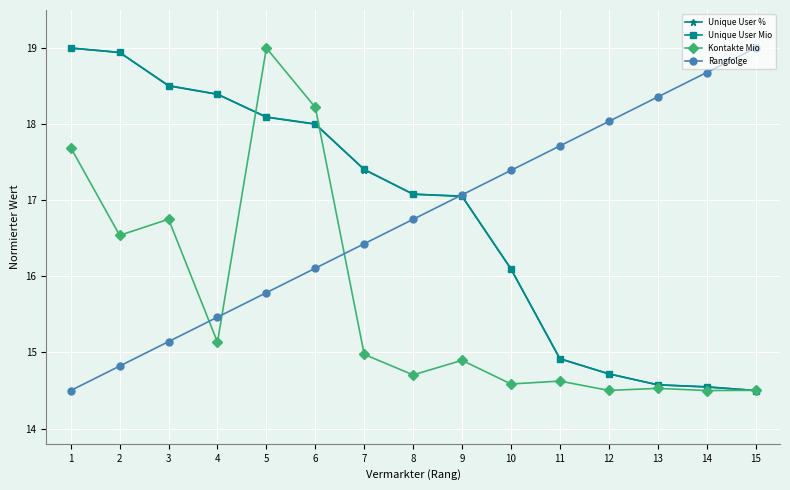

Reading right to left, list all the values displayed in this chart.

Unique User %: 15=14.5	14=14.5	13=14.6	12=14.7	11=14.9	10=16.1	9=17.1	8=17.1	7=17.4	6=18.0	5=18.1	4=18.4	3=18.5	2=18.9	1=19.0
Unique User Mio: 15=14.5	14=14.5	13=14.6	12=14.7	11=14.9	10=16.1	9=17.1	8=17.1	7=17.4	6=18.0	5=18.1	4=18.4	3=18.5	2=18.9	1=19.0
Kontakte Mio: 15=14.5	14=14.5	13=14.5	12=14.5	11=14.6	10=14.6	9=14.9	8=14.7	7=15.0	6=18.2	5=19.0	4=15.1	3=16.8	2=16.5	1=17.7
Rangfolge: 15=19.0	14=18.7	13=18.4	12=18.0	11=17.7	10=17.4	9=17.1	8=16.8	7=16.4	6=16.1	5=15.8	4=15.5	3=15.1	2=14.8	1=14.5